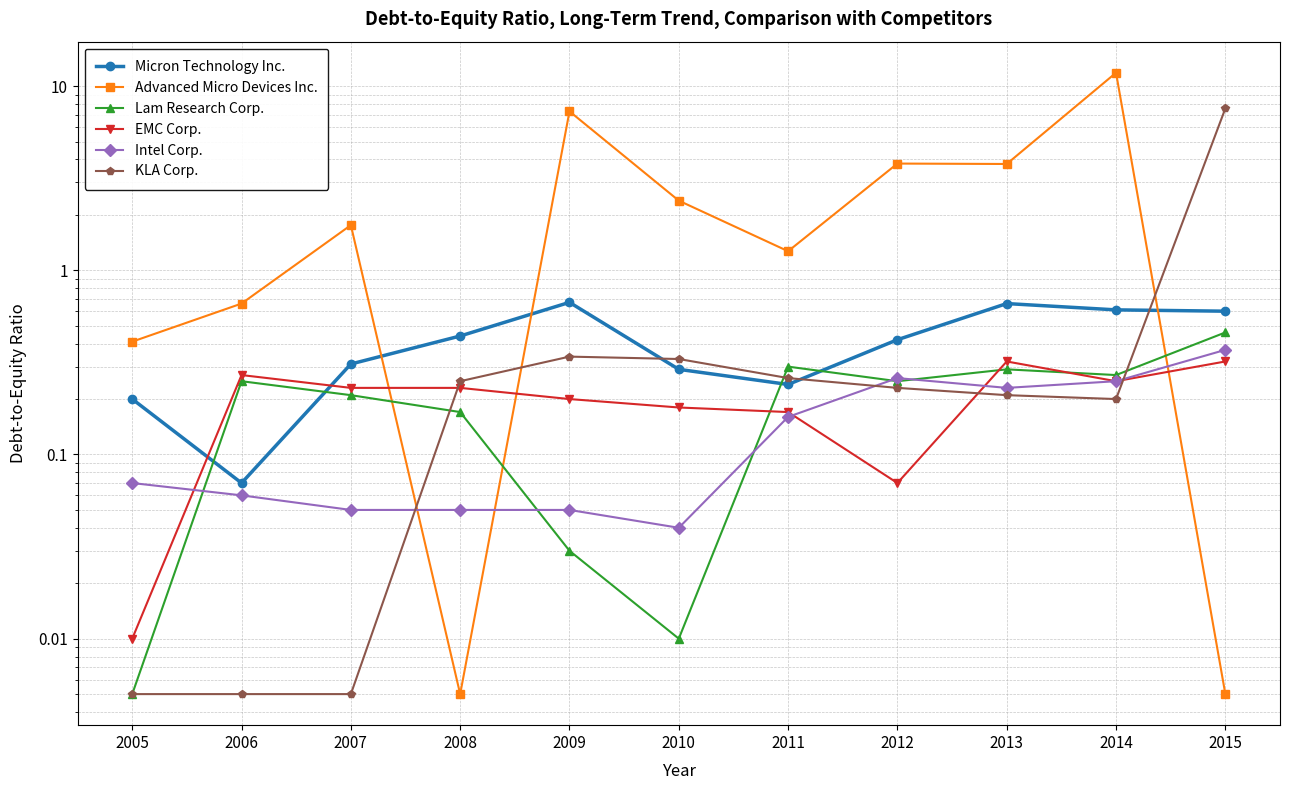

How many data points does each series have?

11